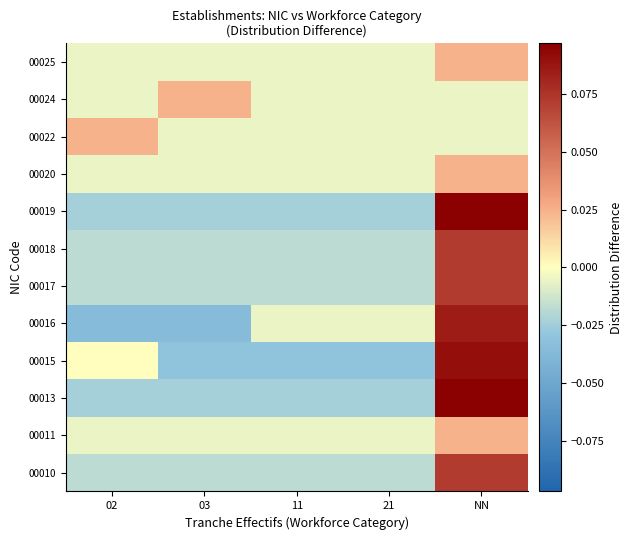

Between 02 and 03, which is larger?

02